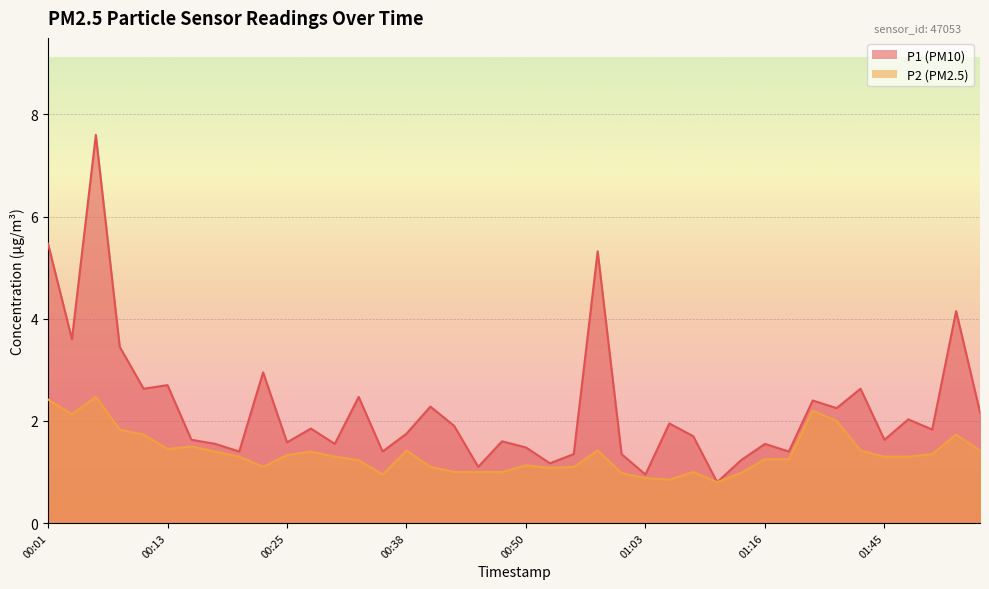

True or false: P2 and P1 intersect in this chart.

False